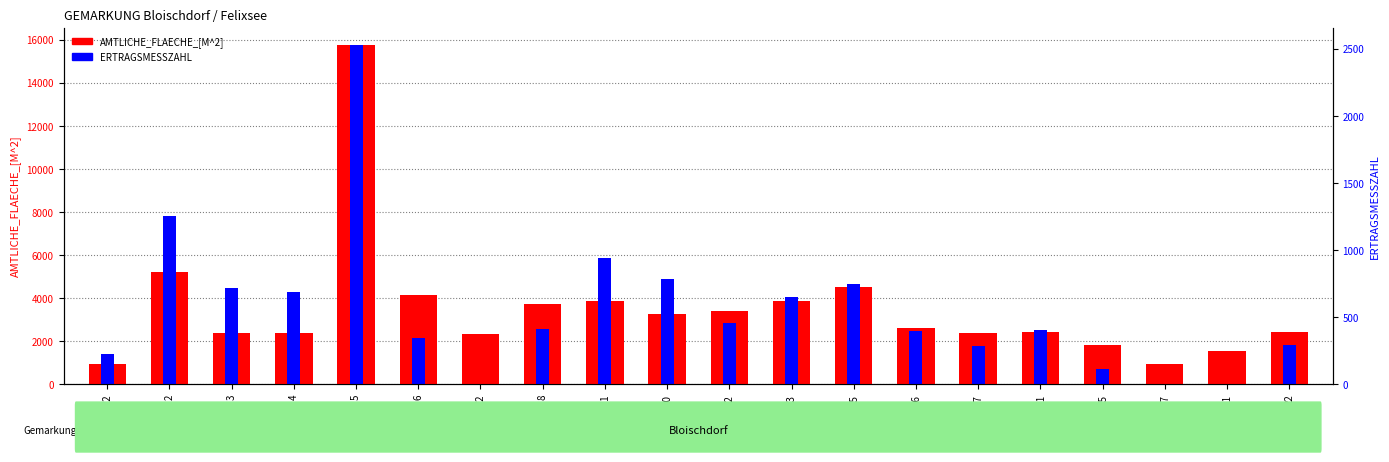

Between 8 and 12, which series saw the biggest shift?

AMTLICHE_FLAECHE_[M^2]